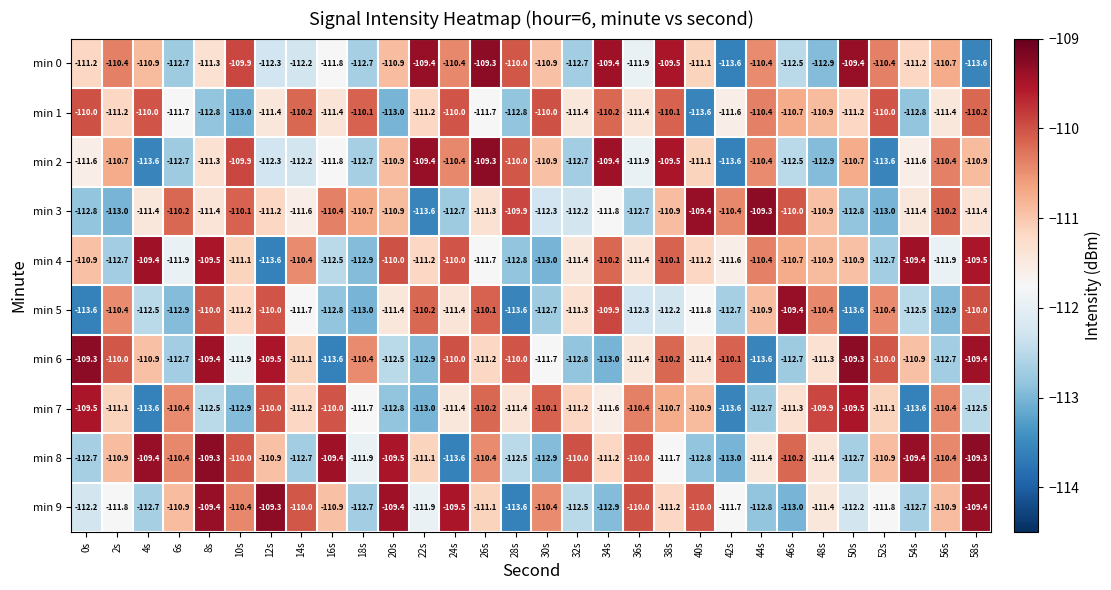

What is the maximum value shown in the chart?

-109.3